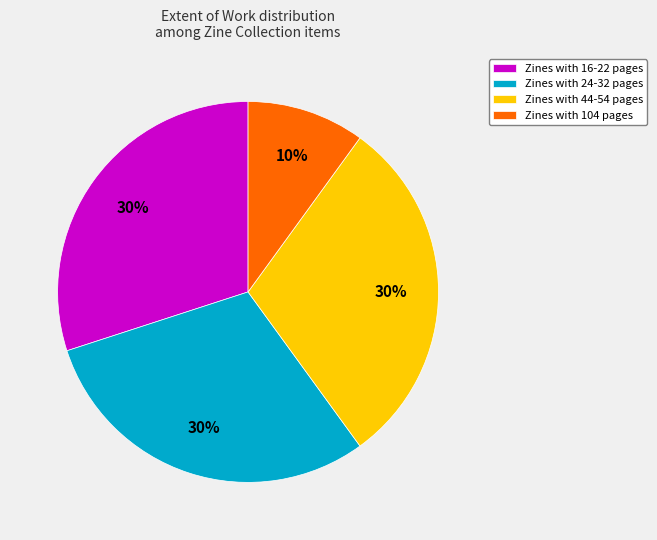

Which slice is the smallest?

Zines with 104 pages